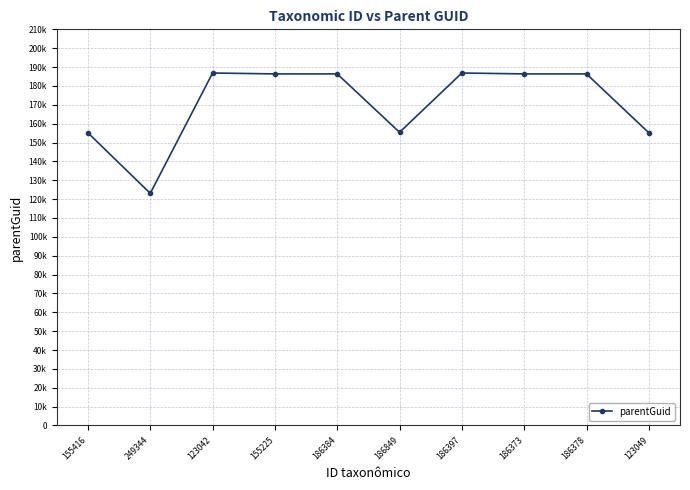

At which label is the value closest to 154947?

155416